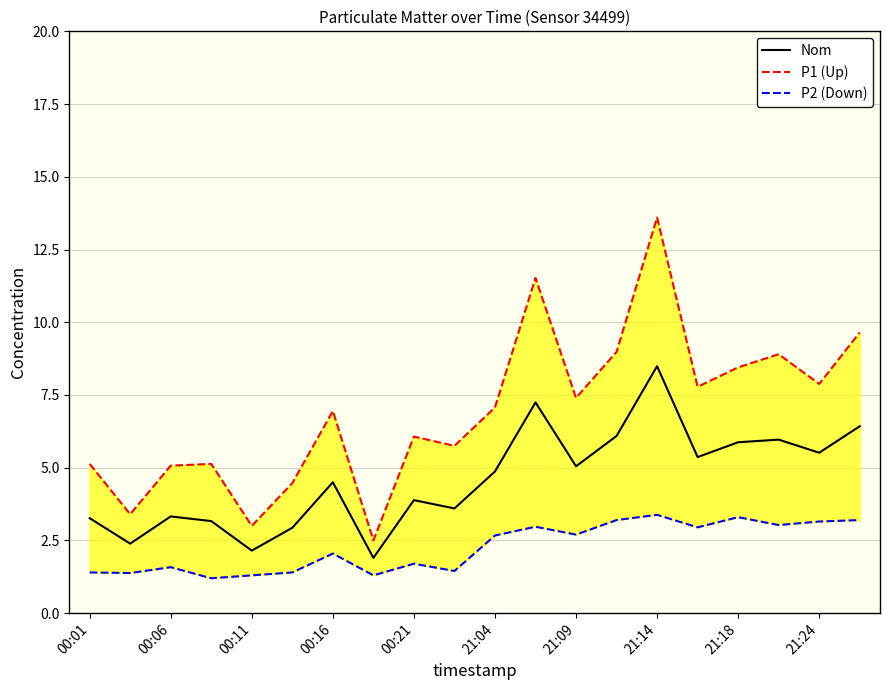

What is the average value of the P2 (Down) series?

2.3